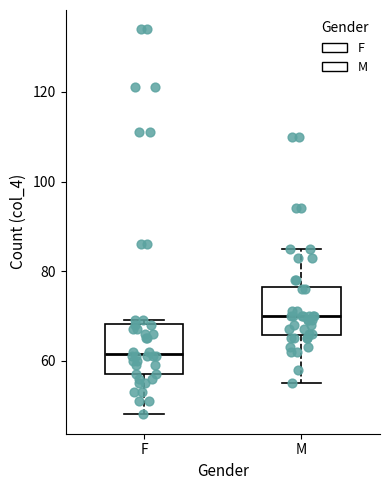

Where does the upper whisker of the box for M end on the y-axis? The values are not printed on the chart, so give them approximately, as read against the axis.

86